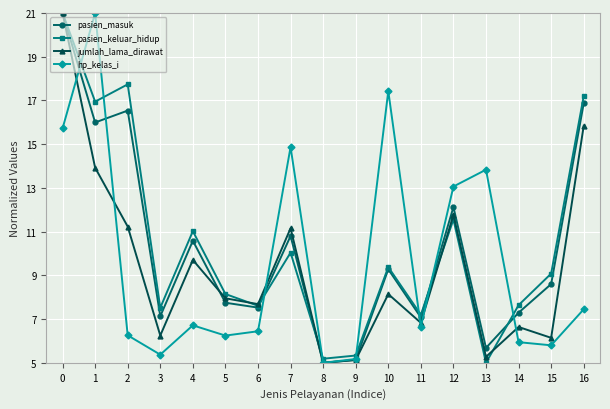

Is this an area chart (filled region under the line)?

No